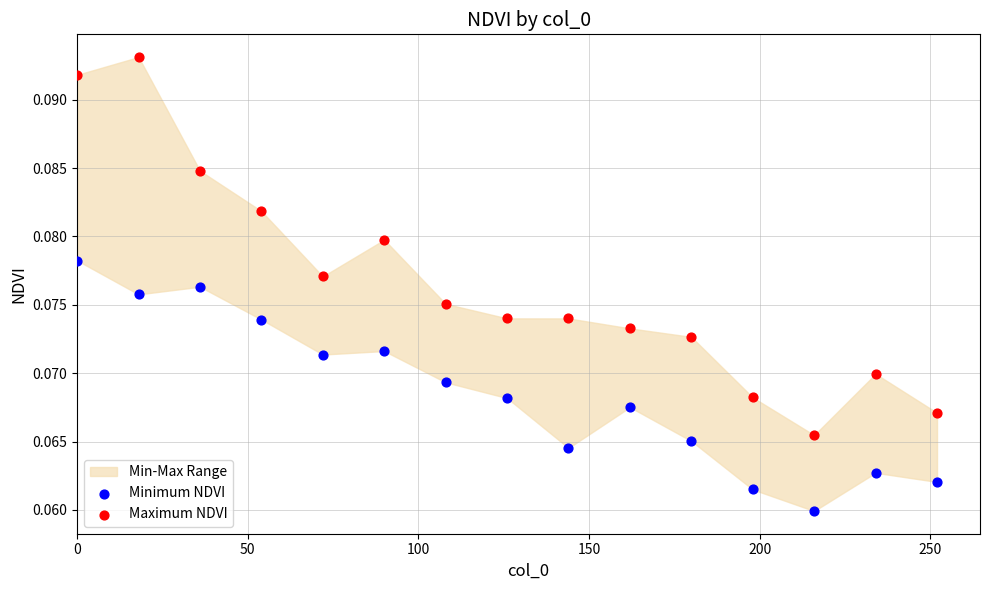

Across all data points, what is the range of X values (max minus min)?

252.0